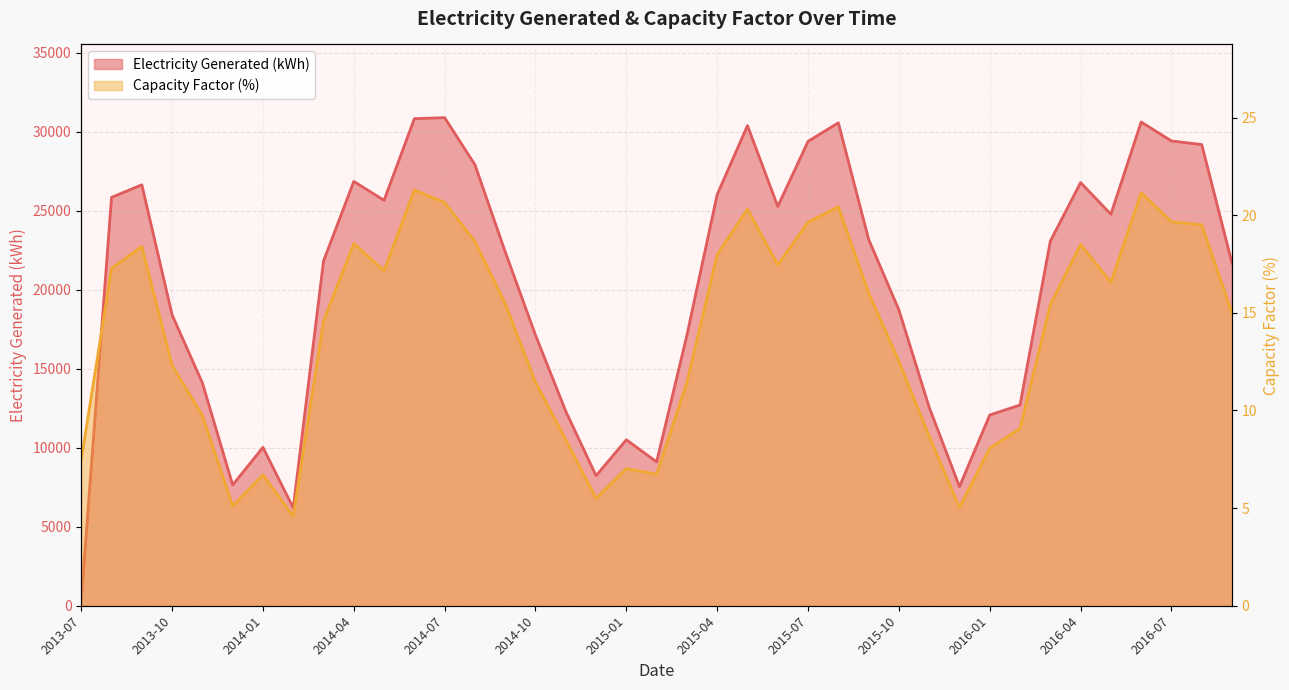

How many lines are shown in the chart?

2